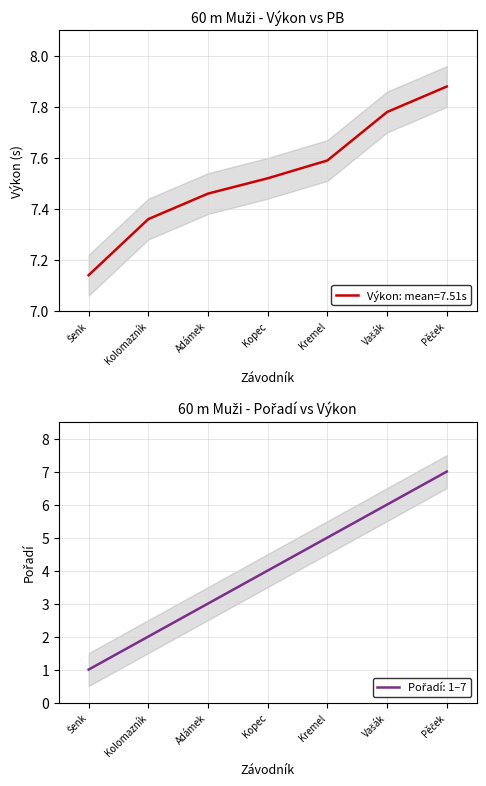

Does the chart display data point markers on the line(s)?

No